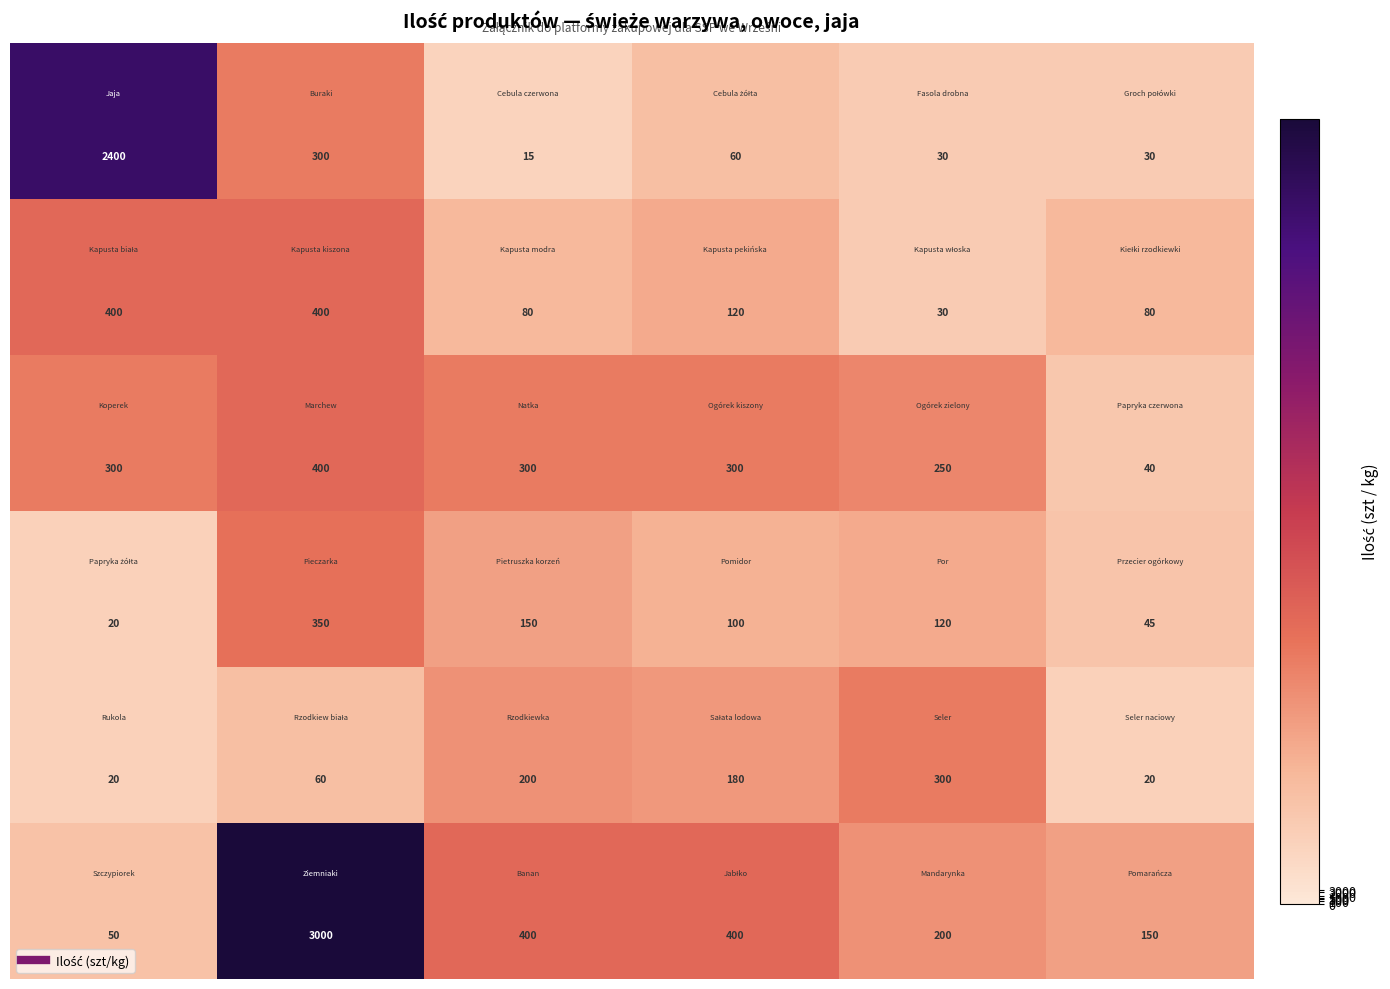

What is the smallest value displayed?

15